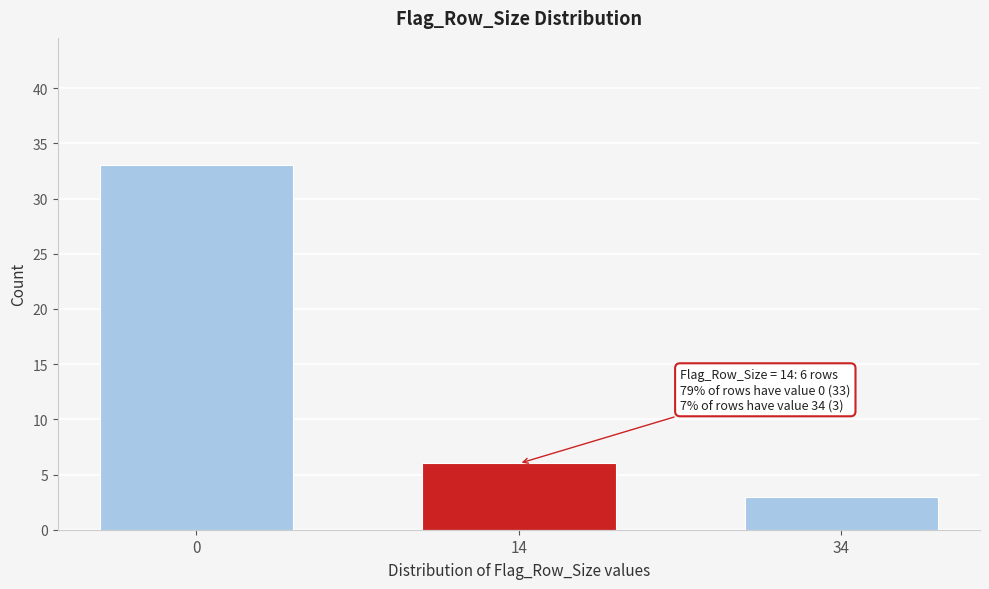

Reading left to right, list all the values displayed in this chart.

0=33	14=6	34=3